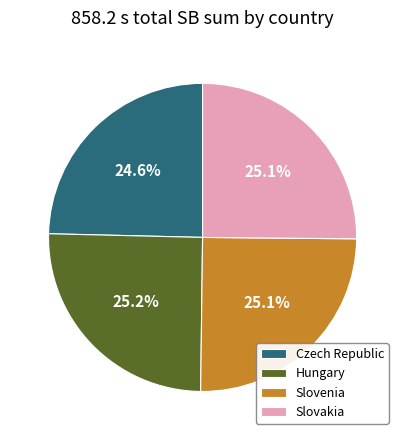

What percentage do Hungary and Czech Republic together represent?

49.8%